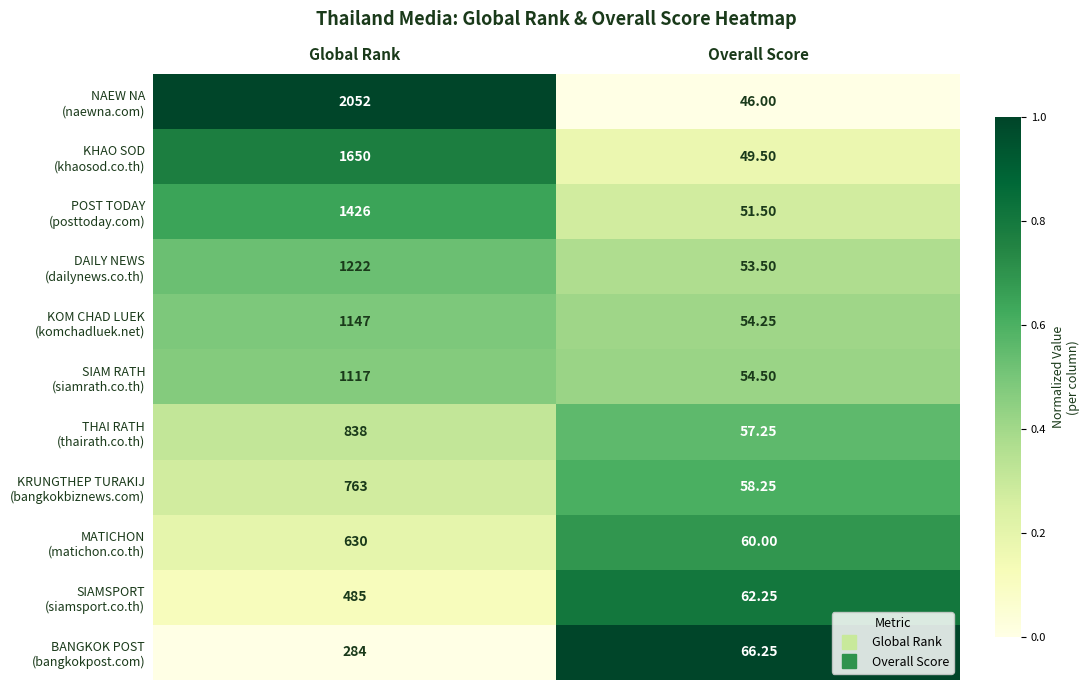

At which category is the sum across all series the highest?

Global Rank